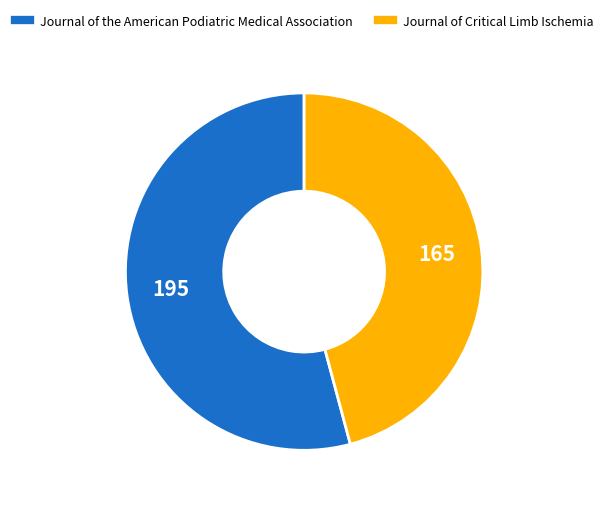

Do Journal of Critical Limb Ischemia and Journal of the American Podiatric Medical Association together represent more than half of the pie?

Yes